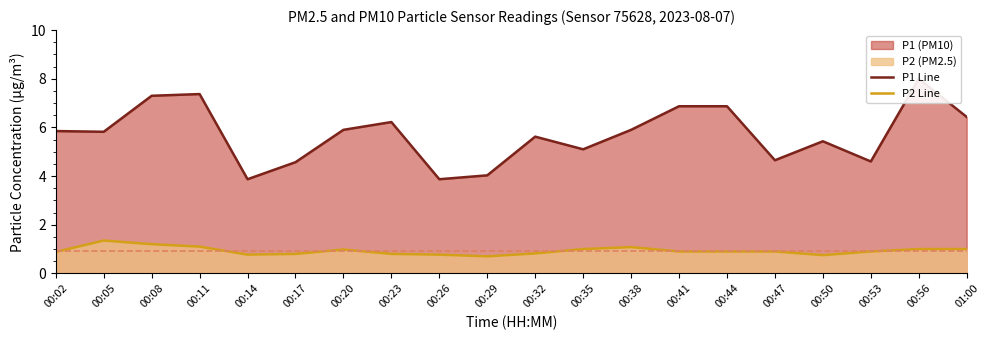

Rank the series by their maximum value, from lowest to highest.

P2, P1